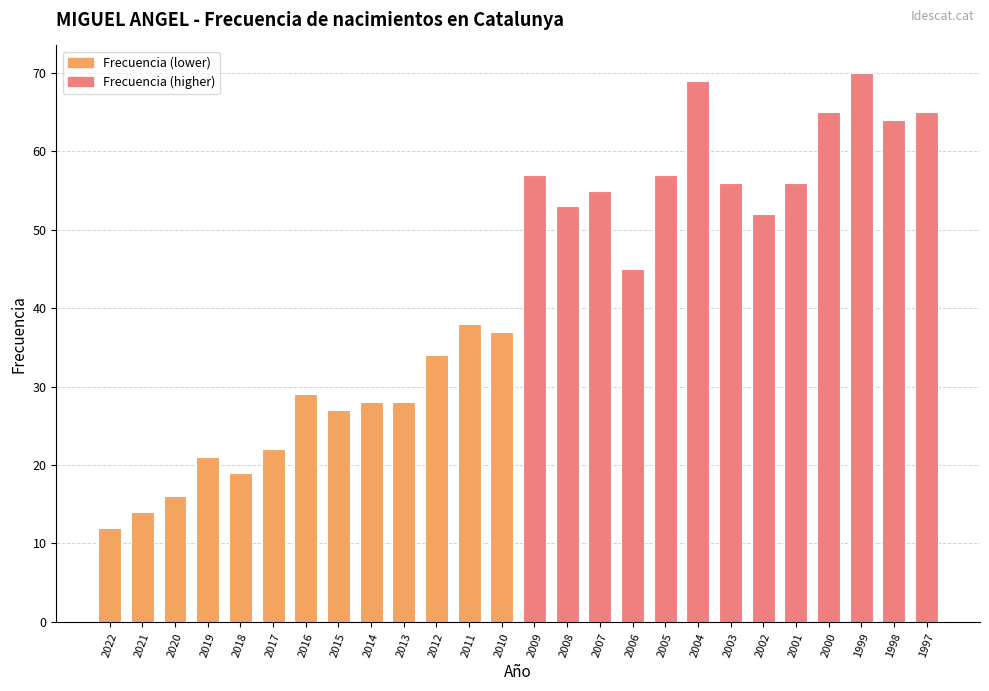

Approximately how many times larger is the value at 1999 compared to 2008?

1.3